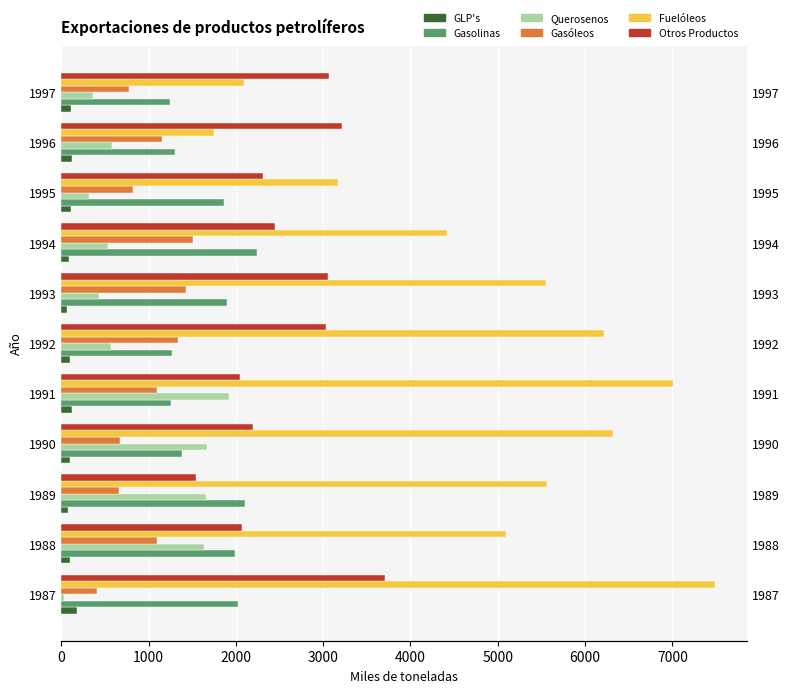

Reading left to right, what are all the values shown in this chart?

GLP's: 182.0	96.0	75.0	104.0	121.0	103.0	67.0	87.0	113.0	119.0	115.0
Gasolinas: 2019.8	1986.7	2105.8	1385.6	1251.5	1271.0	1899.0	2241.0	1863.0	1305.0	1249.0
Querosenos: 30.0	1629.5	1656.6	1667.5	1923.8	568.0	429.0	535.0	313.0	584.0	359.0
Gasóleos: 404.0	1094.4	656.8	666.9	1095.8	1337.0	1434.0	1514.0	824.0	1151.0	781.0
Fuelóleos: 7483.3	5092.4	5559.6	6323.4	7001.3	6220.0	5557.0	4422.0	3167.0	1753.0	2095.0
Otros Productos: 3703.6	2065.4	1540.8	2198.4	2045.8	3027.0	3055.0	2449.0	2305.0	3221.0	3065.0